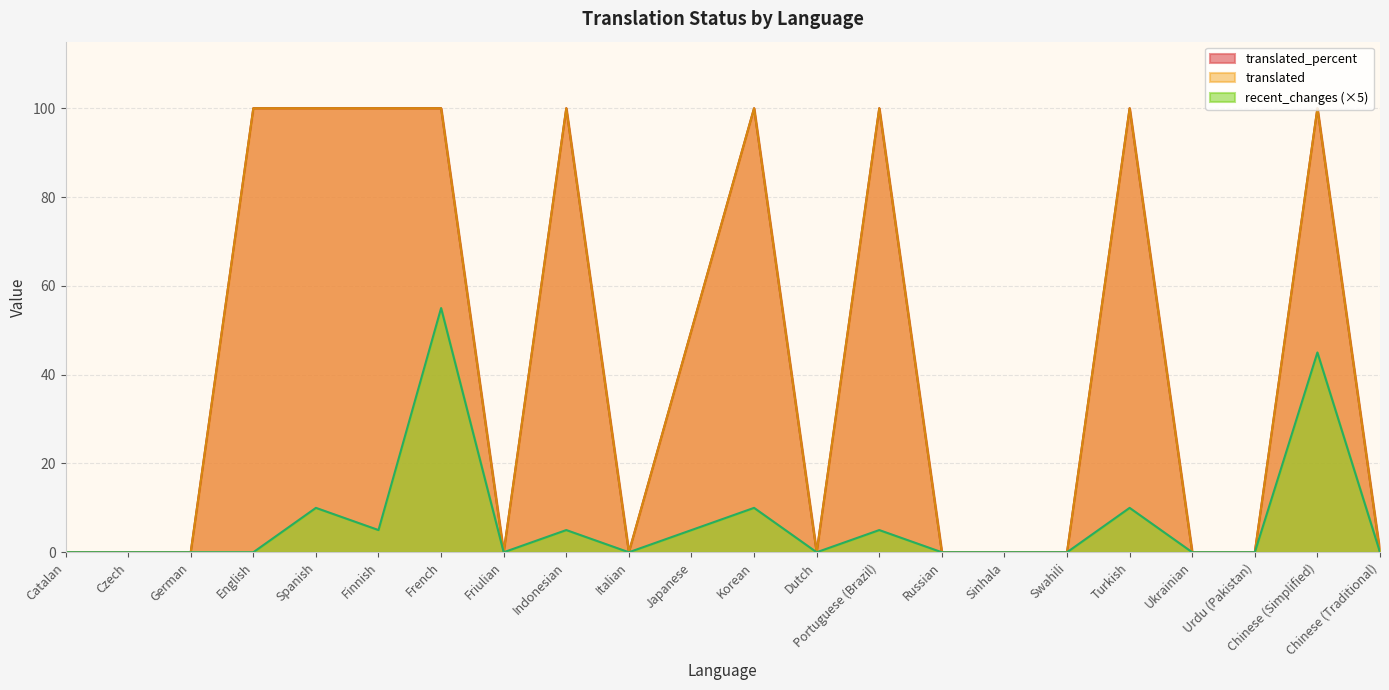

True or false: translated and recent_changes cross at least once.

False